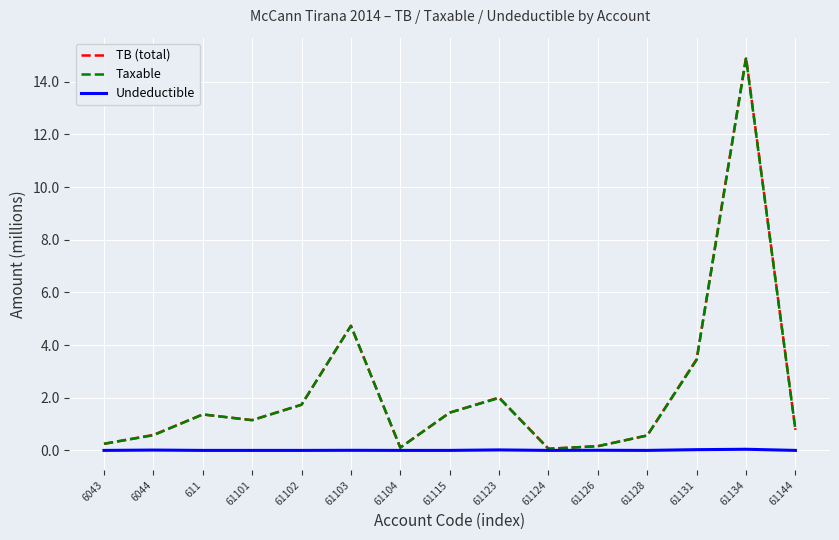

At which label is Taxable closest to 7?

61103